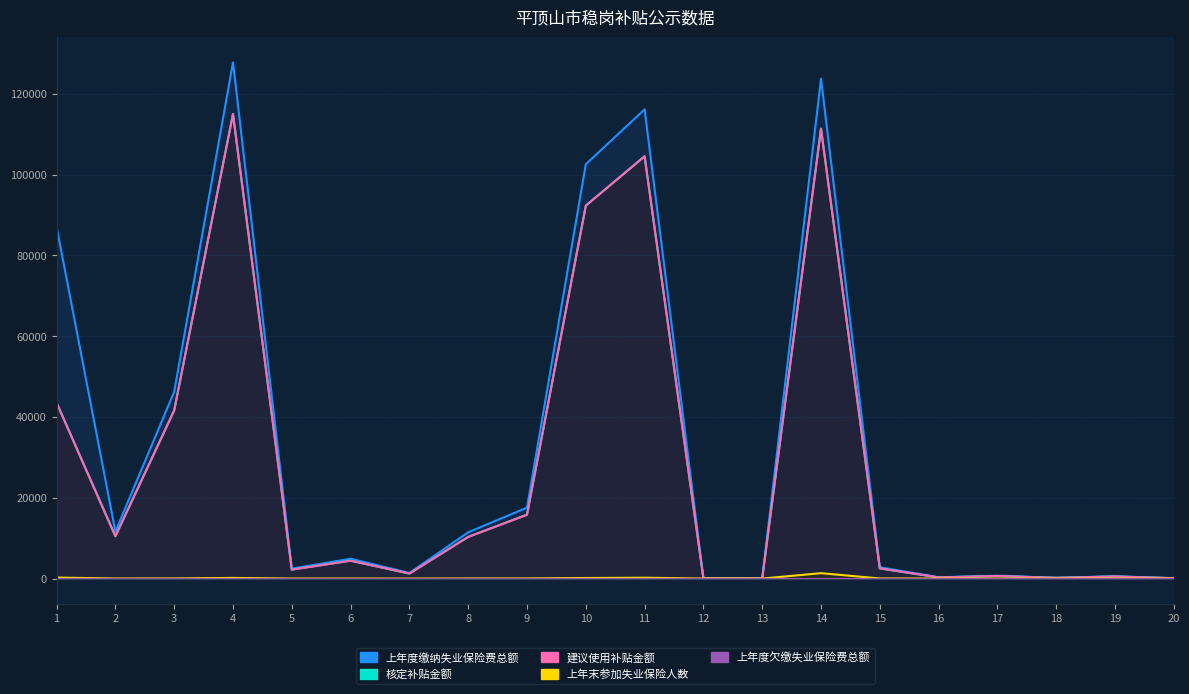

True or false: 核定补贴金额 has more than 0 interior local peaks.

True